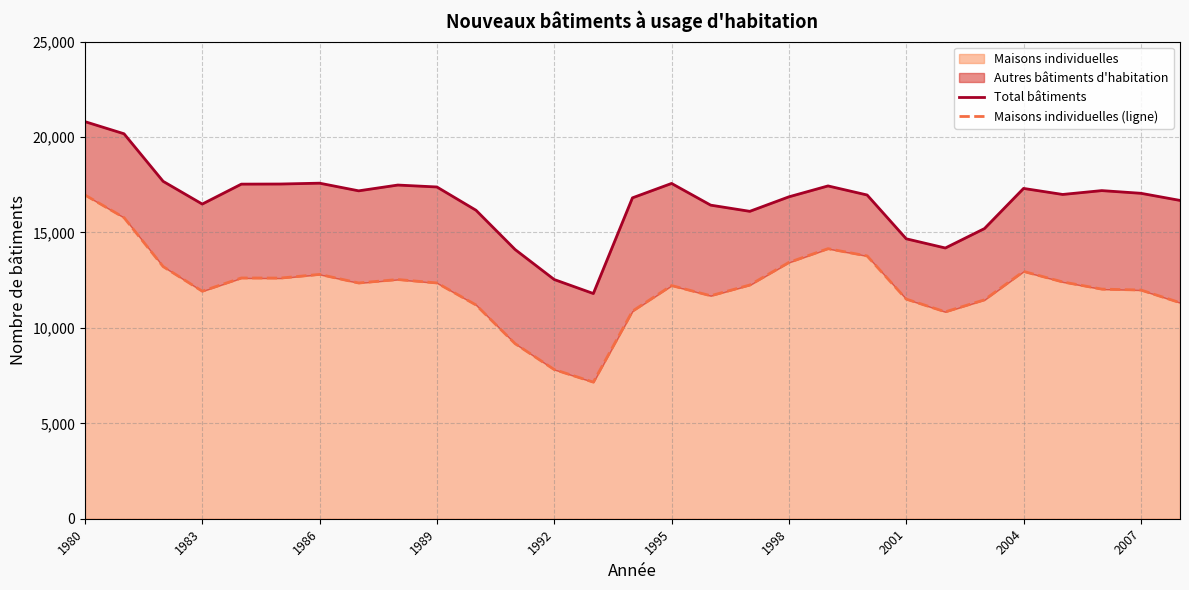

Which category has the highest value in the Maisons individuelles series?

1980